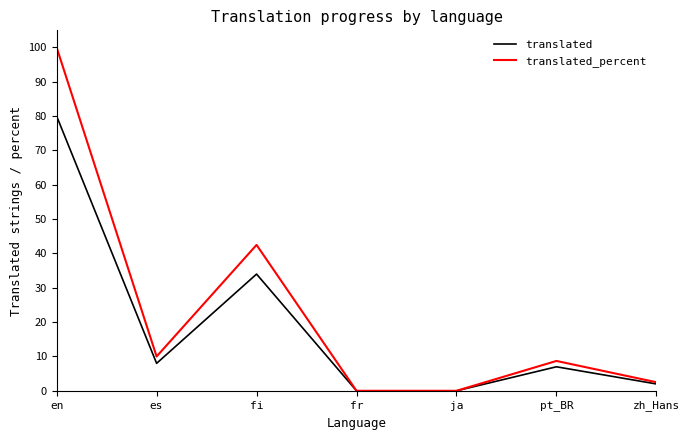

What is the average value of the translated_percent series?

23.4